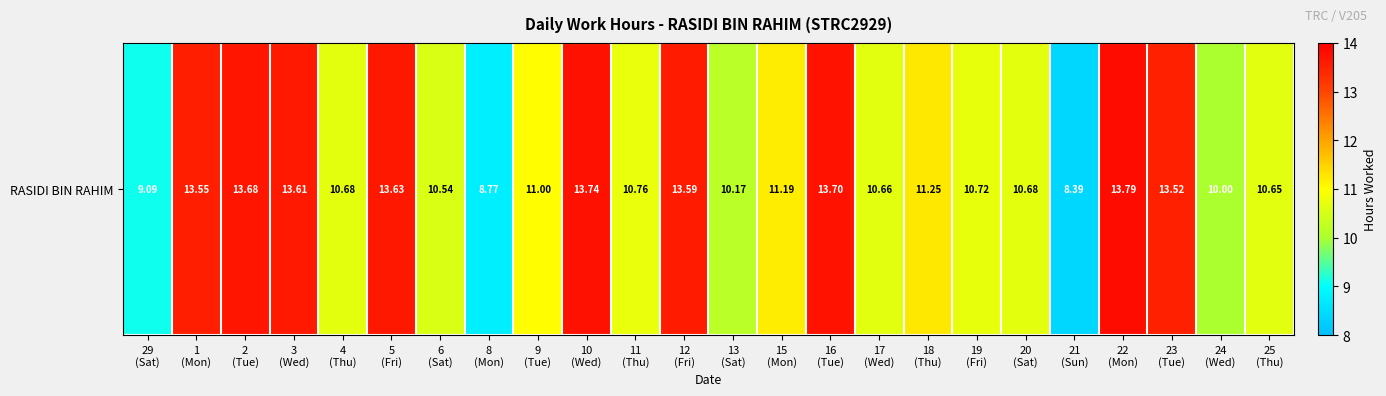

What is the approximate value at 21
(Sun)?

8.4